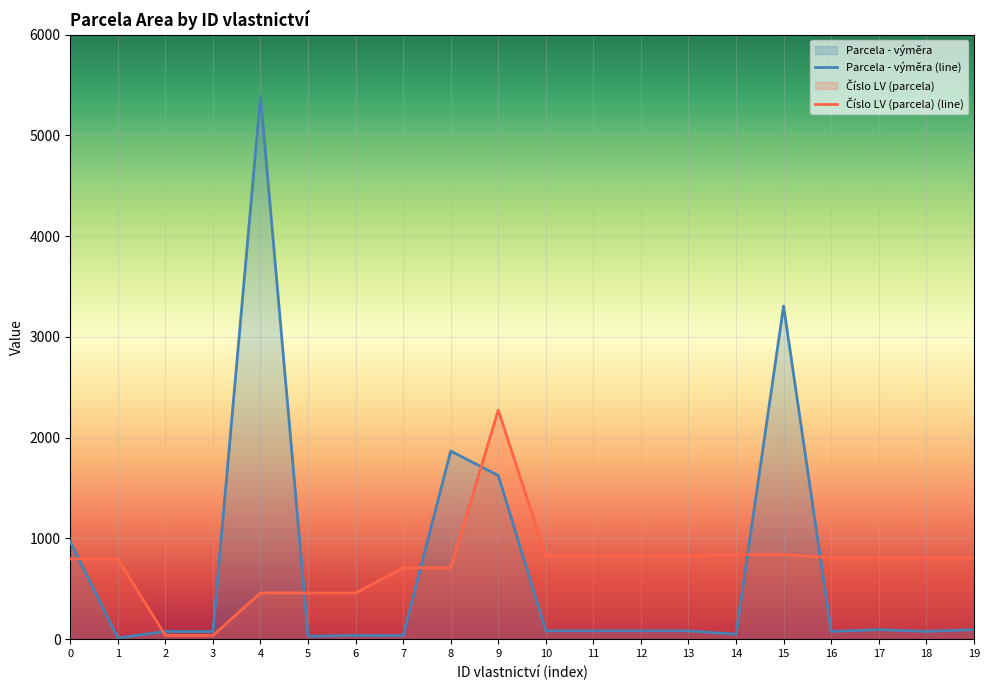

At which category is the sum across all series the highest?

4